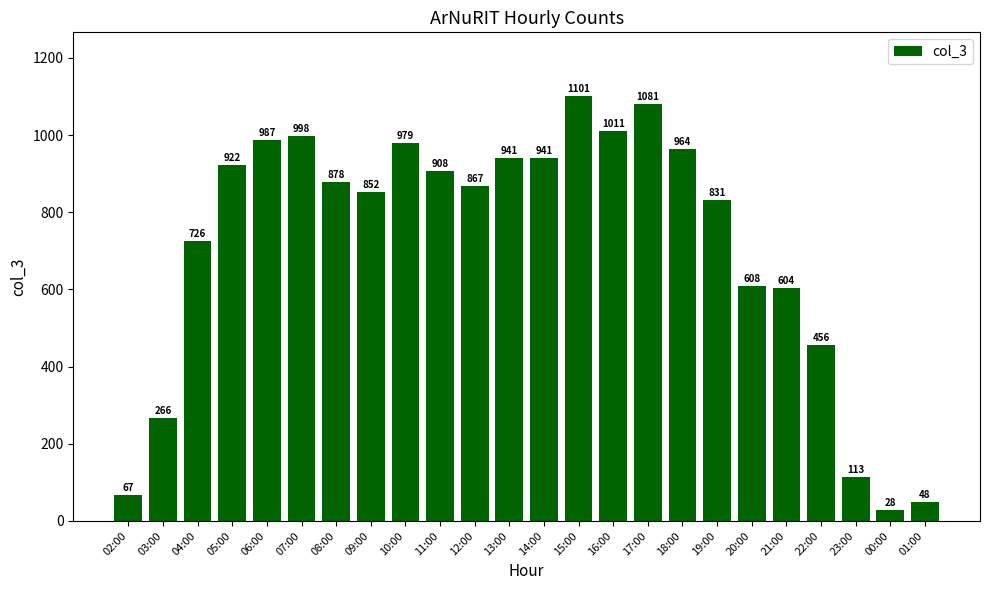

What is the label of the 18th bar from the right?

08:00